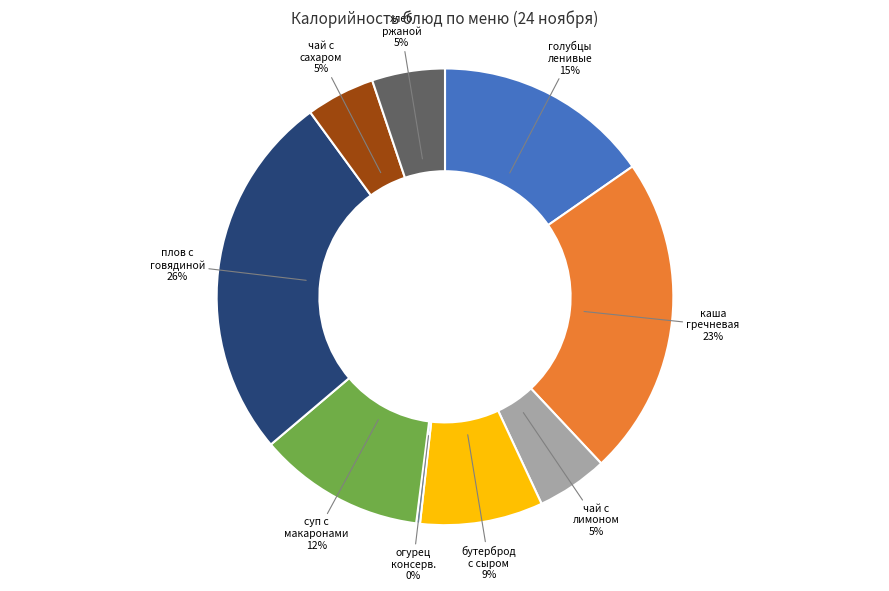

Does any single category account for the majority?

No